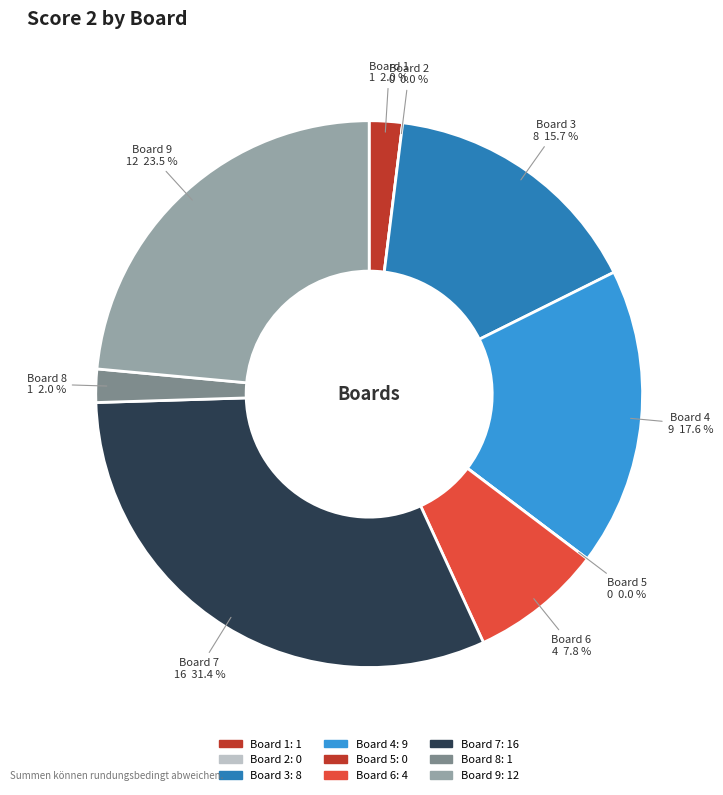

How many segments does this pie chart have?

9